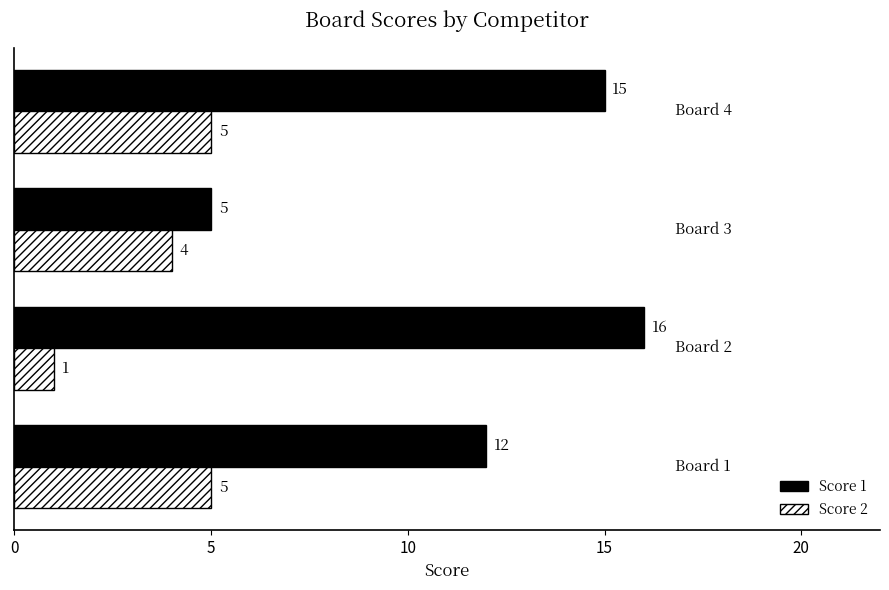

Which series has the widest spread of values?

Score 1